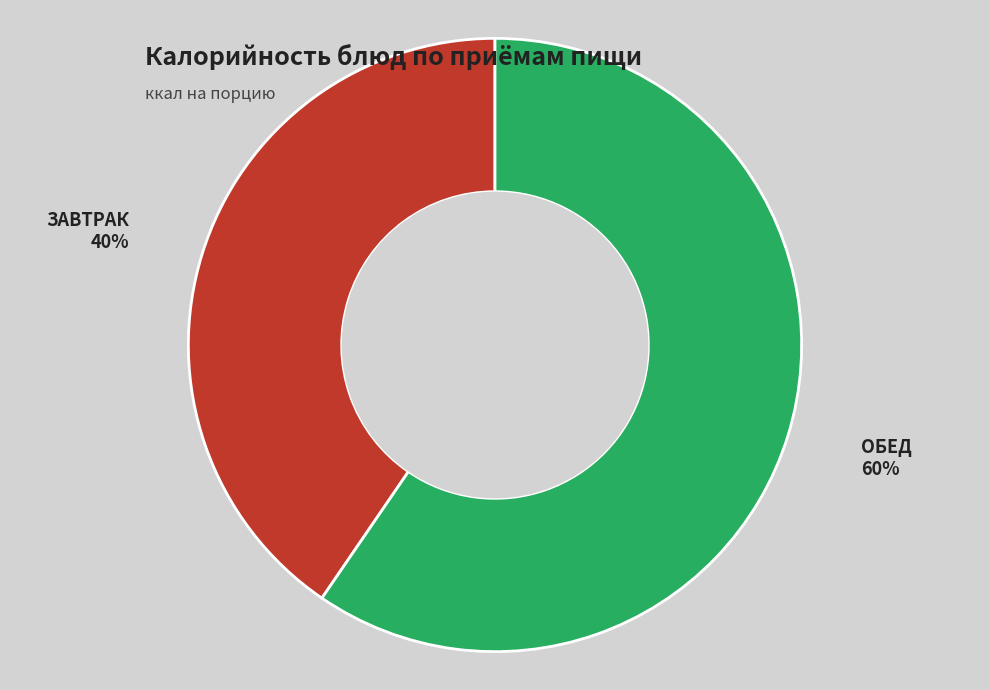

Count the number of slices in the pie.

2